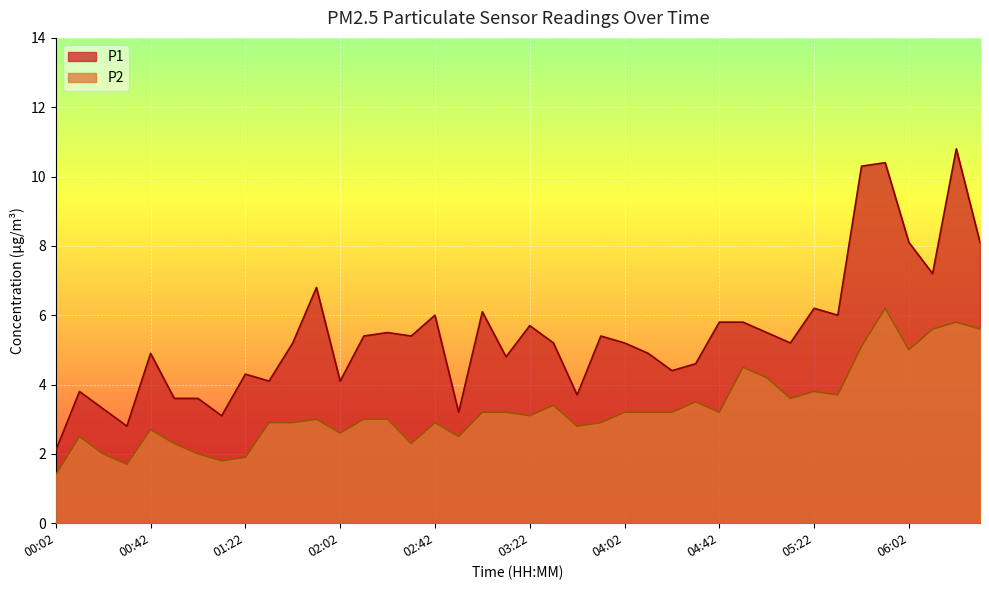

Which series has the largest total across all categories?

P1